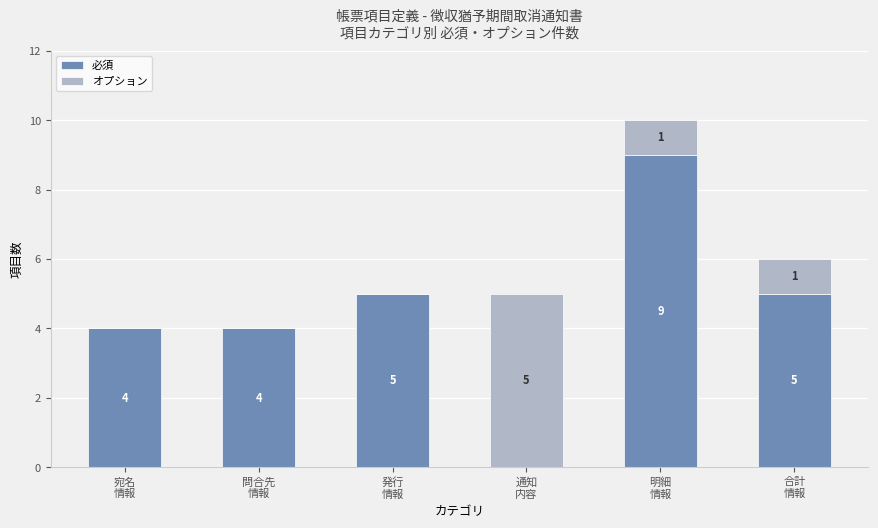

What is the sum of all 必須 values?

27